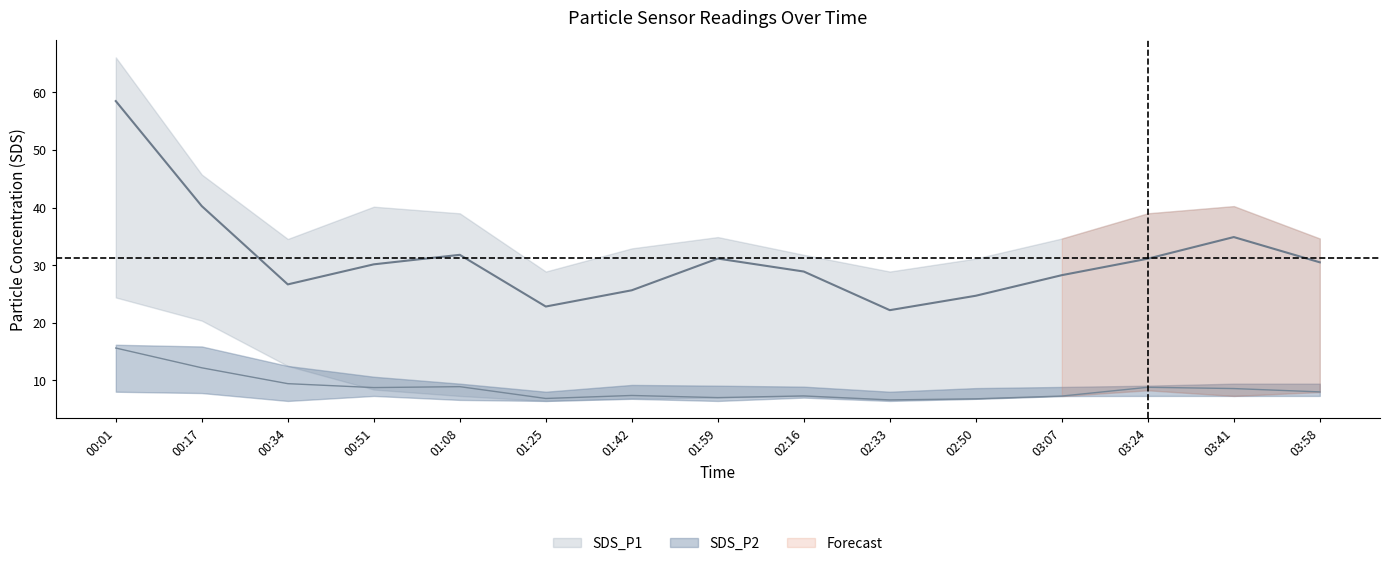

Reading right to left, list all the values displayed in this chart.

SDS_P1: 03:58=30.5	03:41=34.9	03:24=31.1	03:07=28.3	02:50=24.7	02:33=22.2	02:16=28.9	01:59=31.1	01:42=25.6	01:25=22.8	01:08=31.8	00:51=30.1	00:34=26.7	00:17=40.2	00:01=58.5
SDS_P2: 03:58=8.0	03:41=8.6	03:24=8.8	03:07=7.3	02:50=6.8	02:33=6.6	02:16=7.3	01:59=7.0	01:42=7.4	01:25=6.9	01:08=8.9	00:51=8.8	00:34=9.4	00:17=12.2	00:01=15.6
SDS_P1_upper: 03:58=34.6	03:41=40.2	03:24=39.0	03:07=34.6	02:50=31.1	02:33=28.9	02:16=31.8	01:59=34.9	01:42=32.9	01:25=28.9	01:08=39.0	00:51=40.1	00:34=34.5	00:17=45.7	00:01=66.0
SDS_P1_lower: 03:58=8.0	03:41=7.3	03:24=8.3	03:07=7.3	02:50=6.8	02:33=6.6	02:16=7.3	01:59=7.0	01:42=6.9	01:25=6.5	01:08=7.3	00:51=8.4	00:34=12.5	00:17=20.4	00:01=24.4
SDS_P2_upper: 03:58=9.4	03:41=9.4	03:24=9.1	03:07=8.9	02:50=8.7	02:33=8.1	02:16=8.9	01:59=9.1	01:42=9.2	01:25=8.1	01:08=9.4	00:51=10.7	00:34=12.5	00:17=15.9	00:01=16.2
SDS_P2_lower: 03:58=7.3	03:41=7.3	03:24=7.3	03:07=7.3	02:50=6.8	02:33=6.5	02:16=7.0	01:59=6.5	01:42=6.8	01:25=6.5	01:08=6.6	00:51=7.3	00:34=6.5	00:17=7.8	00:01=8.1